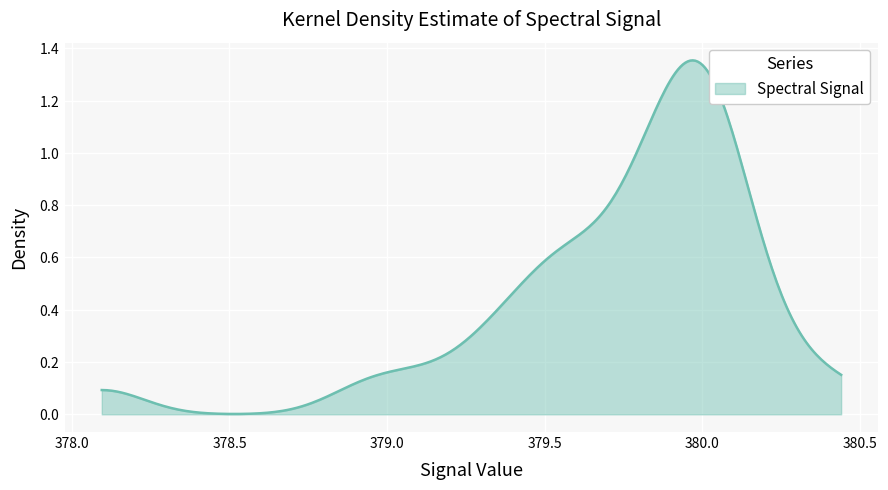

Does the chart display data point markers on the line(s)?

No